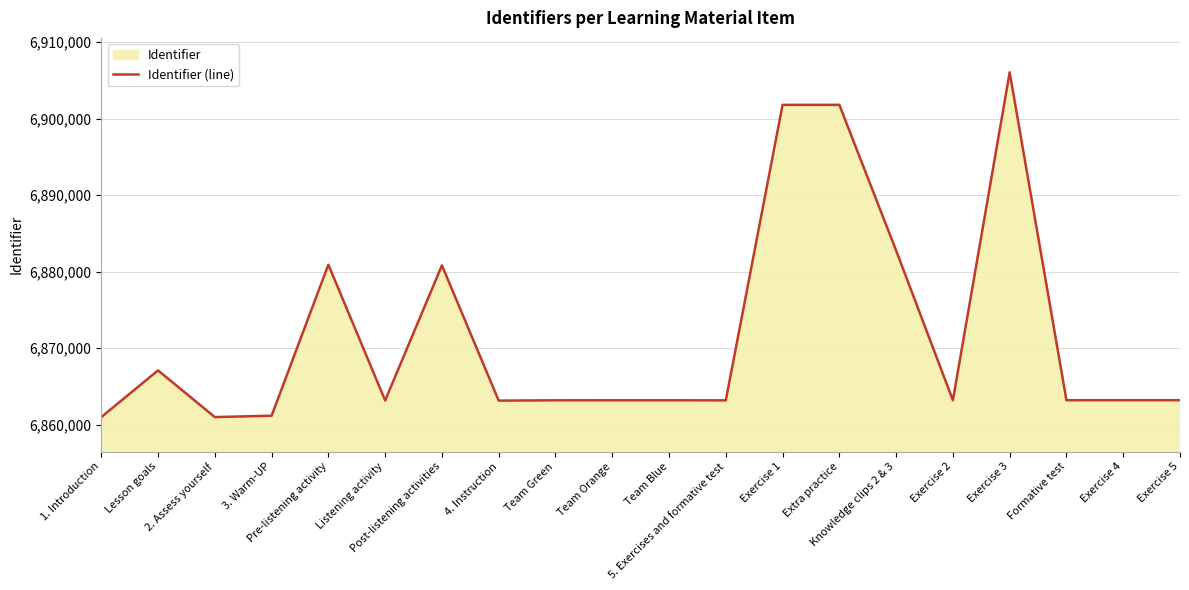

How many values exceed 6863182?

9